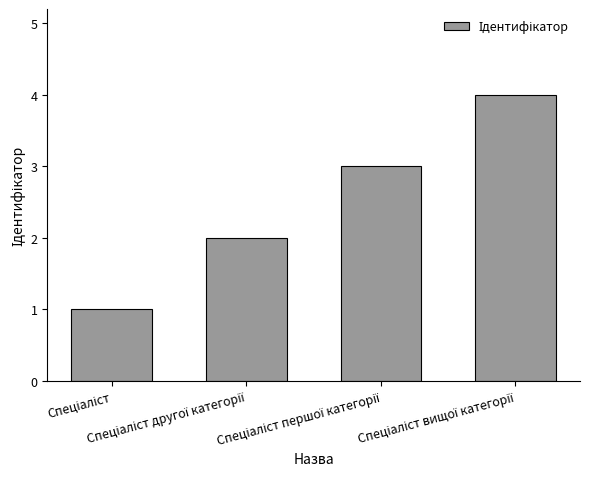

Count the values in the range 2 to 4.

3